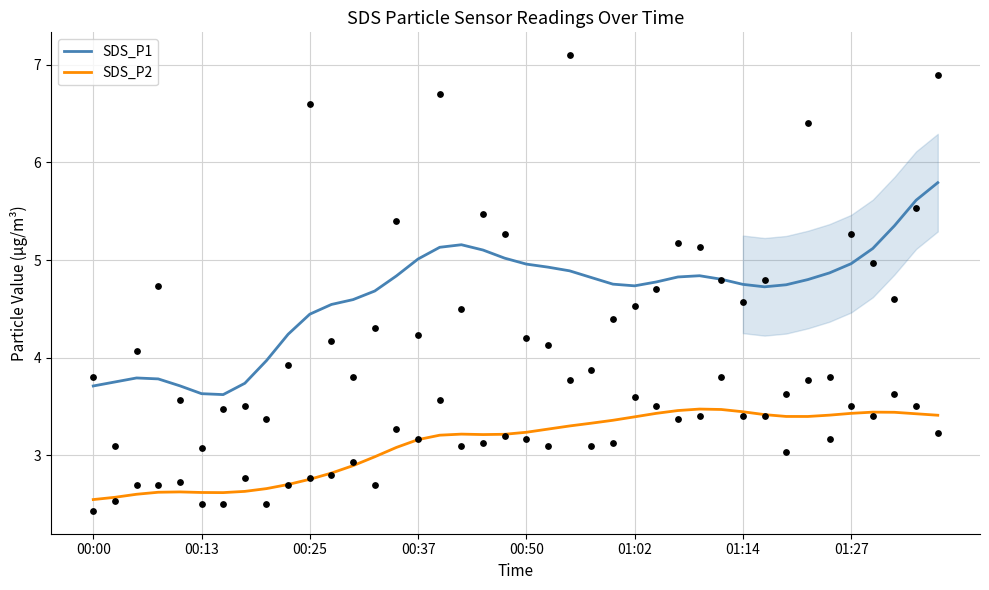

Which series reaches the minimum Y coordinate?

SDS_P2